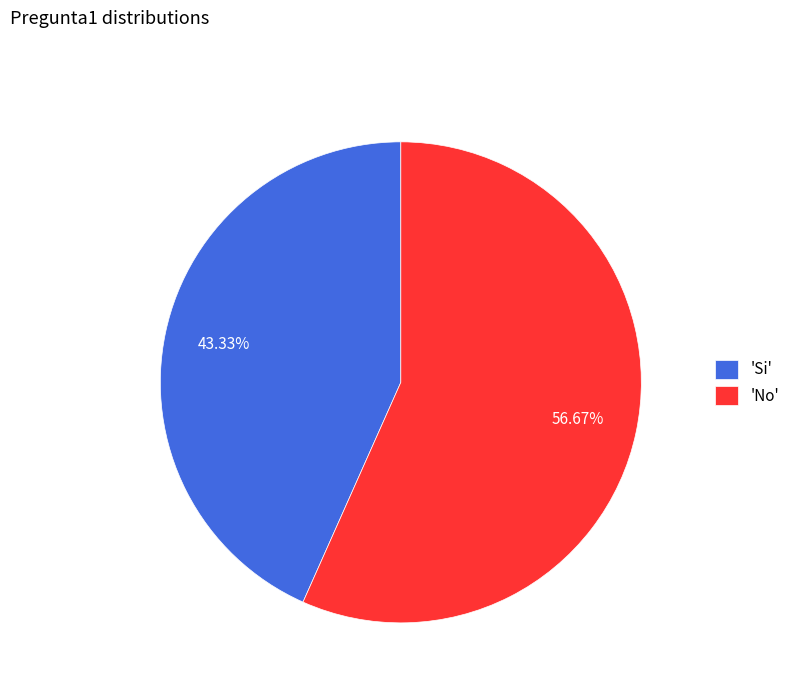

Between 'No' and 'Si', which is larger?

'No'